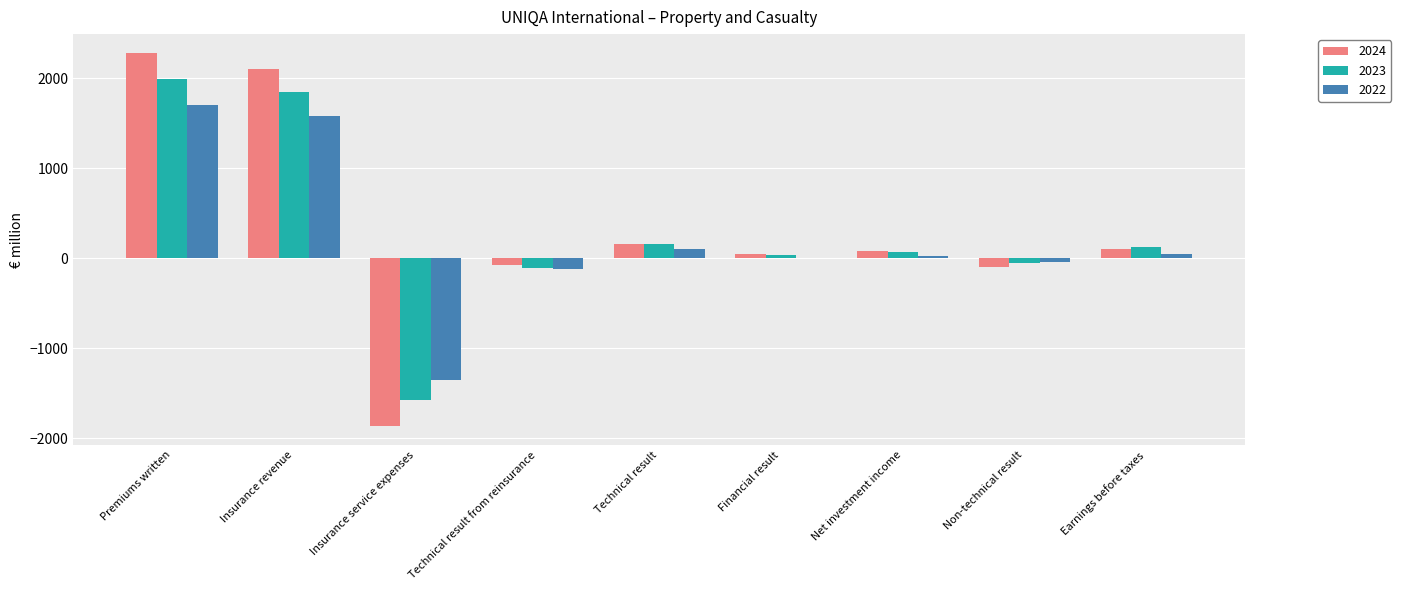

How many data points does each series have?

9